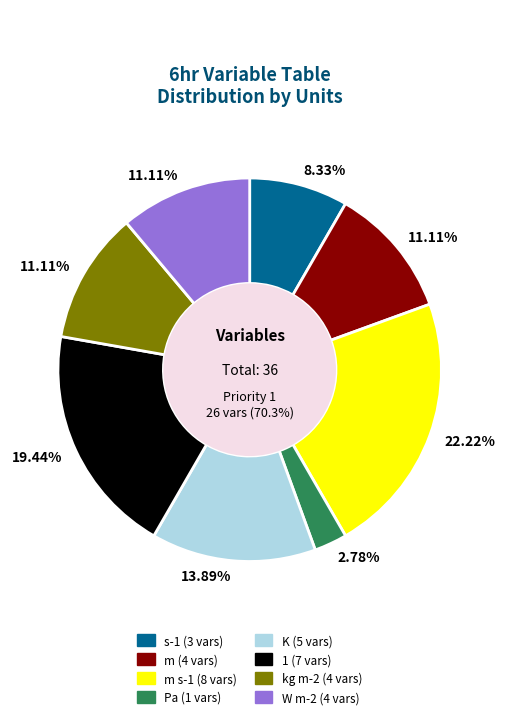

To the nearest percent, what is the combined percentage of Pa and kg m-2?

14%